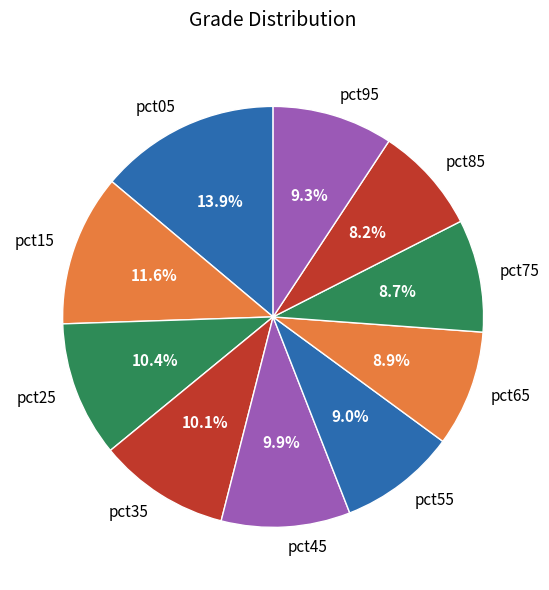

Is it true that pct95 is 1% of the pie?

False